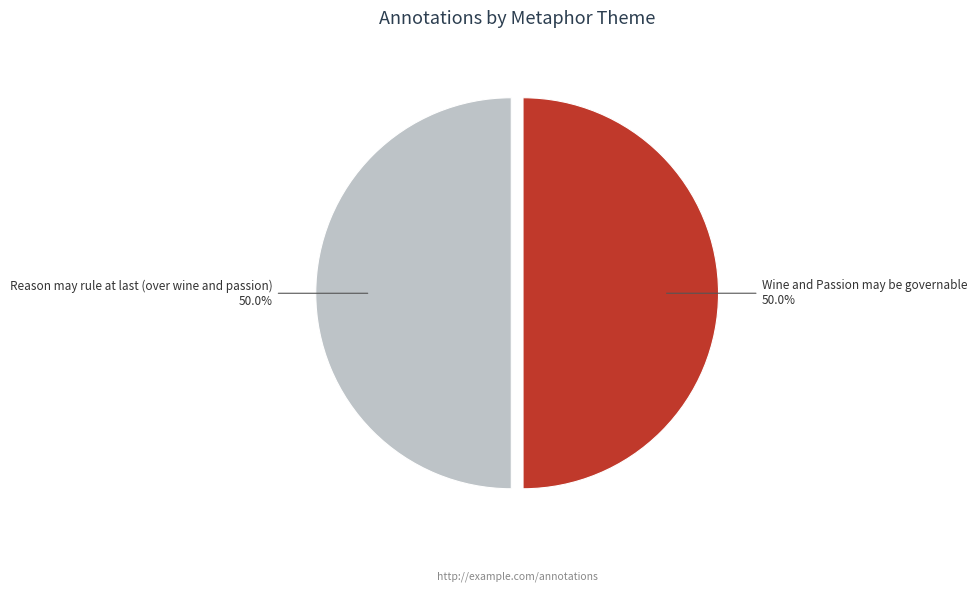

To the nearest percent, what is the average slice percentage?

50%